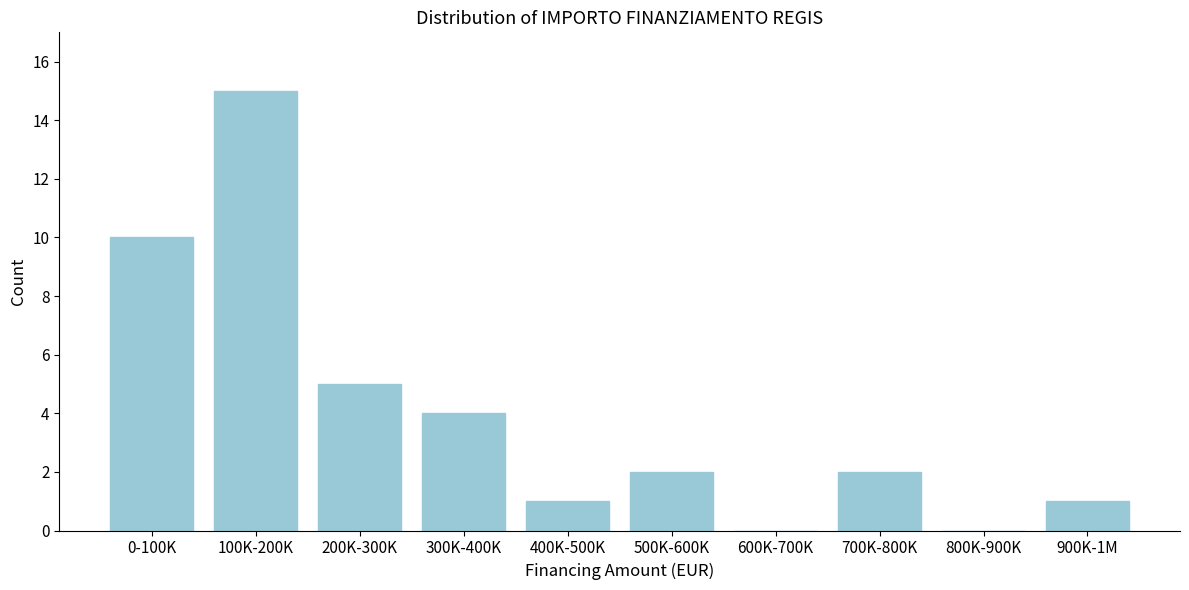

Reading right to left, what are all the values shown in this chart?

900K-1M=1	800K-900K=0	700K-800K=2	600K-700K=0	500K-600K=2	400K-500K=1	300K-400K=4	200K-300K=5	100K-200K=15	0-100K=10